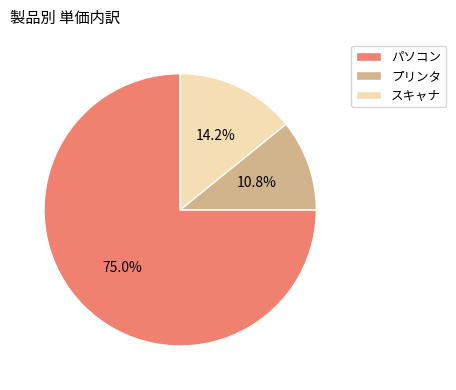

What is the total percentage of スキャナ and プリンタ?

25.0%